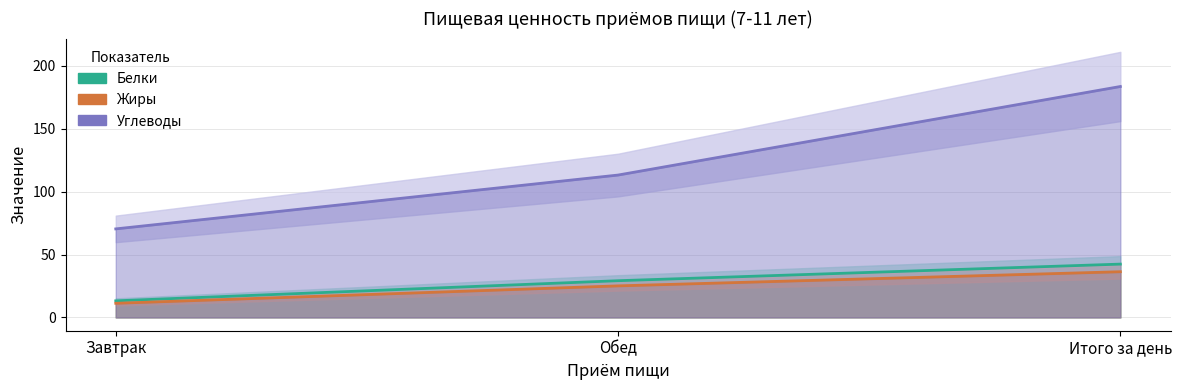

At how many categories does at least one series exceed 171?

1